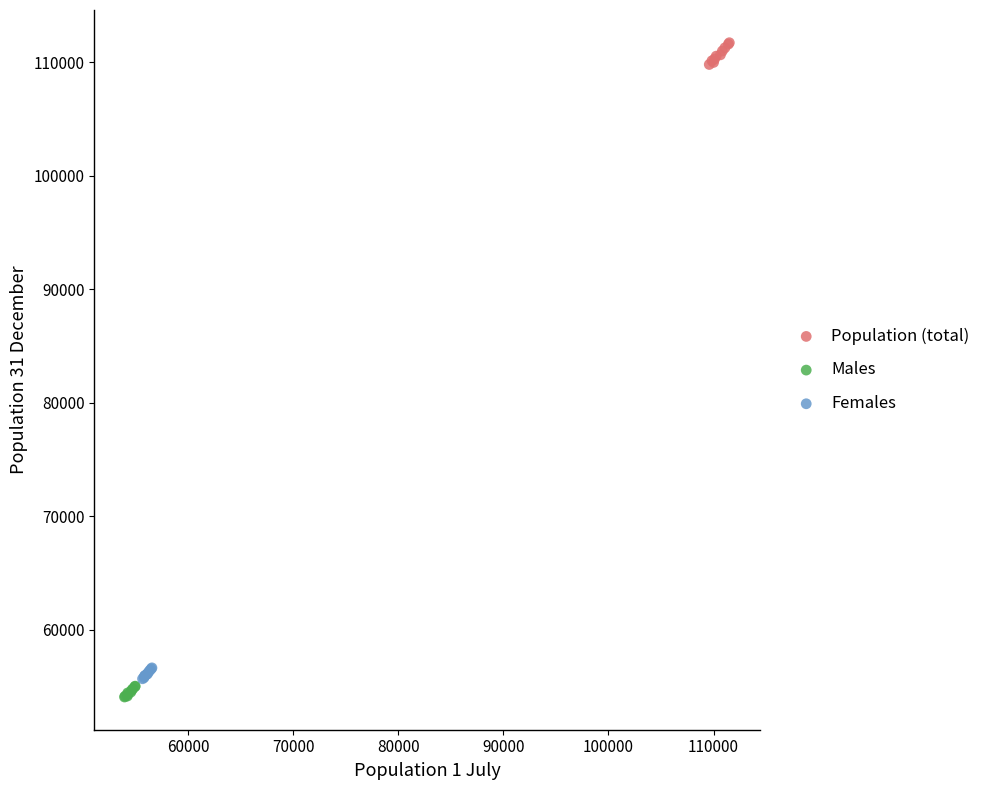

Which series contains the highest Y value?

Population (total)